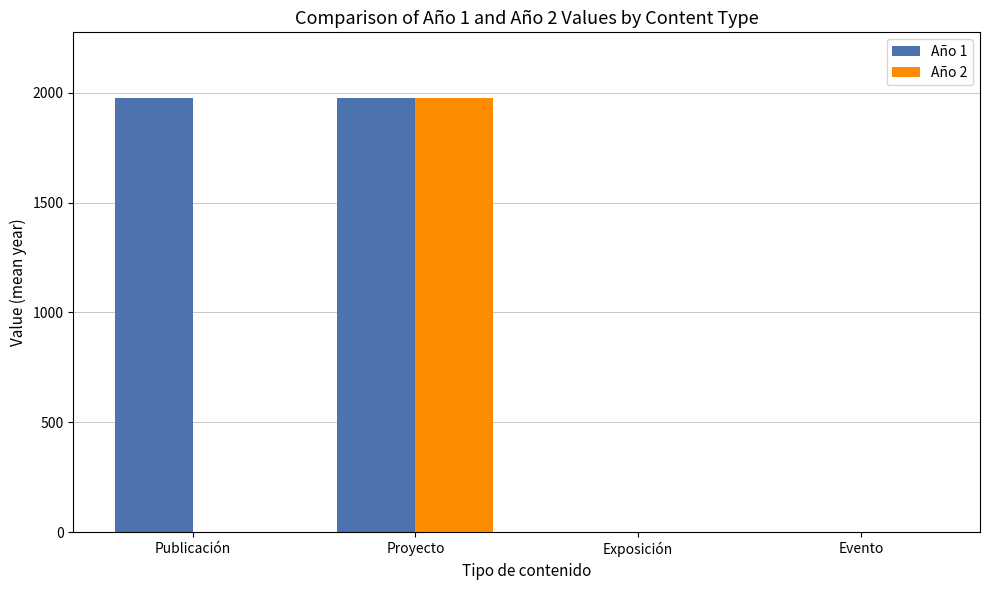

Which category has the highest value in the Año 2 series?

Proyecto